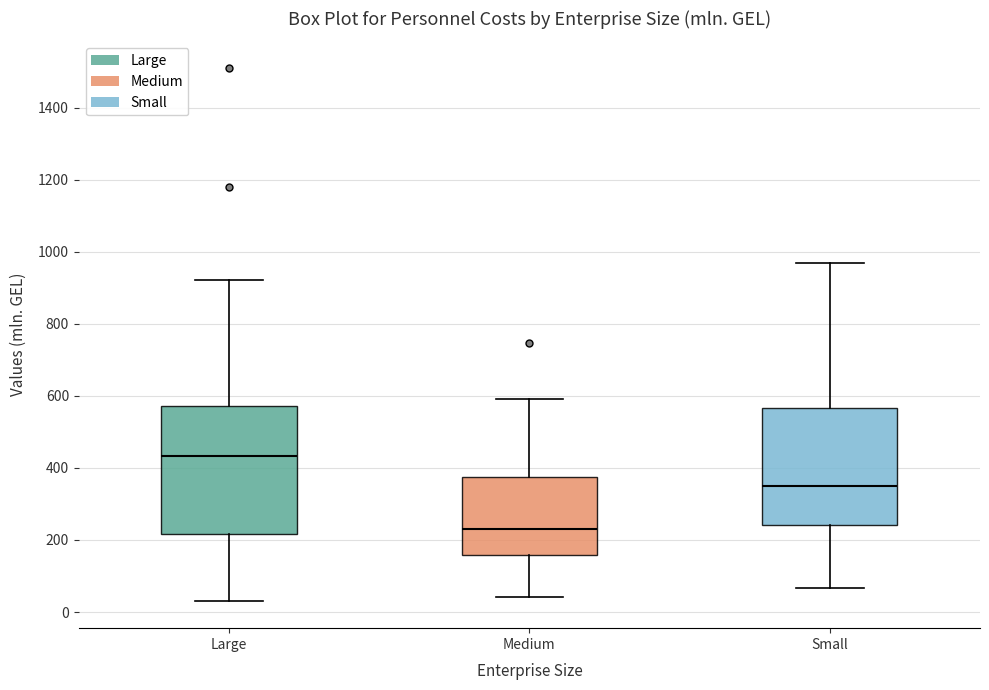

Reading left to right, read every box against the y-axis: the position of its median line, the range the box covers, and the ends of its whiskers. The values are not printed on the chart, so give them approximately, as read against the axis.

Large: median 440, box 220 to 580, whiskers 20 to 920
Medium: median 220, box 160 to 380, whiskers 40 to 600
Small: median 340, box 240 to 560, whiskers 60 to 960